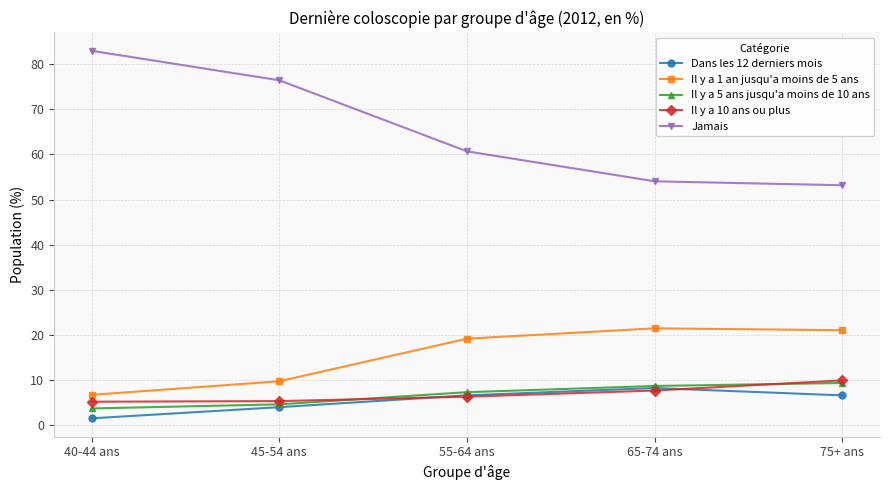

Is it true that Jamais equals 32.7 at 65-74 ans?

False